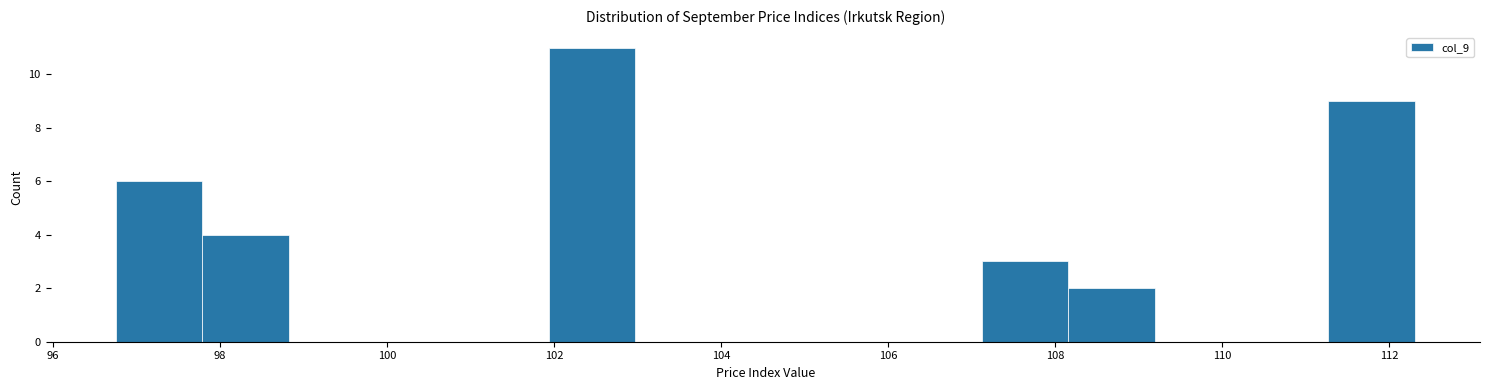

How tall is the bar that spans 102.0 to 103.0 on the x-axis? Neither the bar edges nor the heights are printed on the chart, so give them approximately, as read against the axes.

11